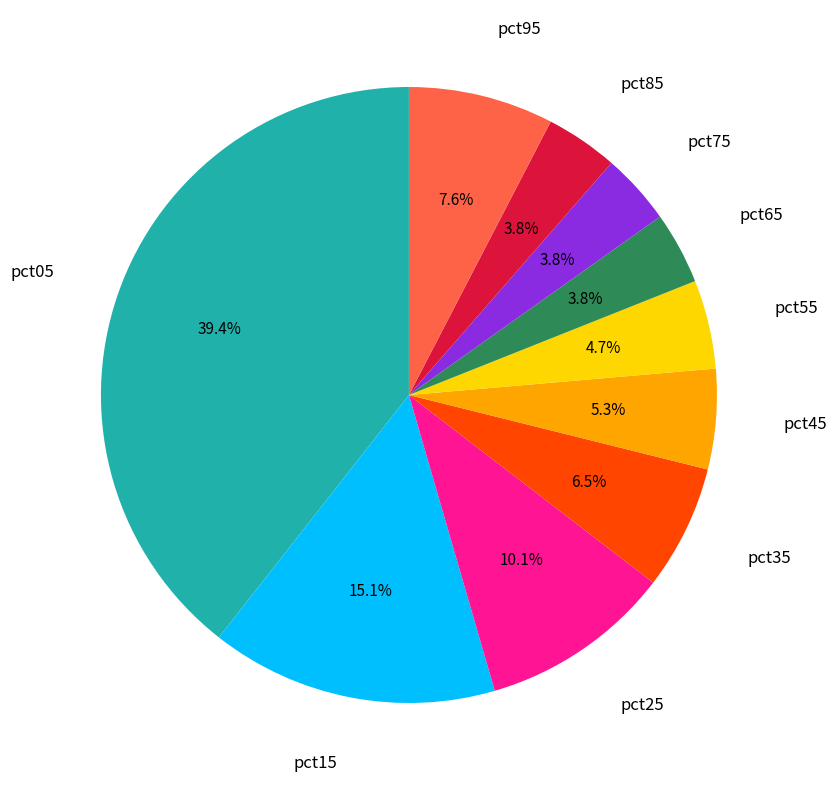

Is there any slice that represents more than half of the pie?

No